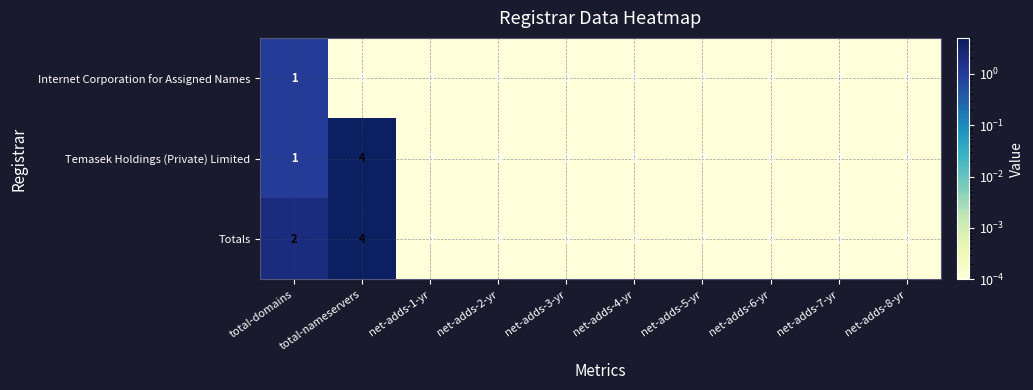

List the series in order of their overall mean, highest first.

row_2, row_1, row_0